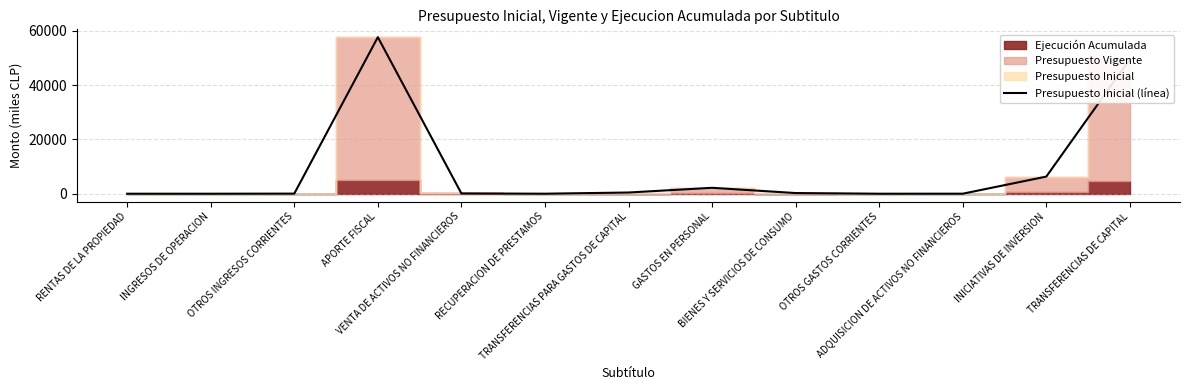

How many values are below 104?

6